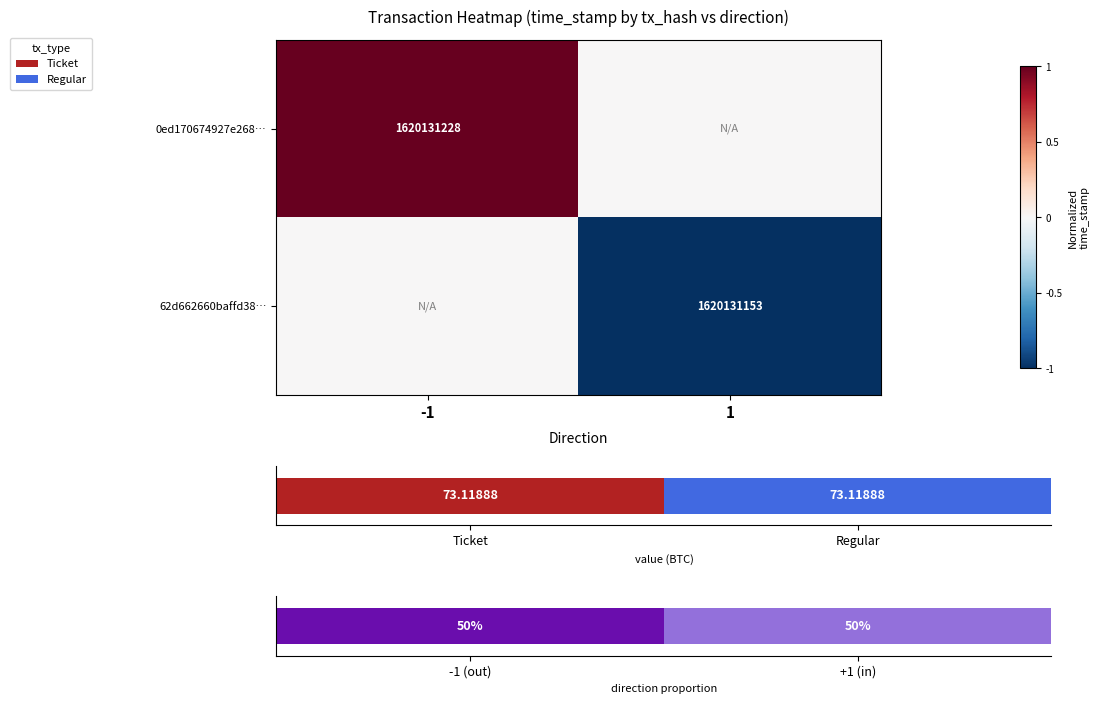

How many distinct data groups are displayed?

2